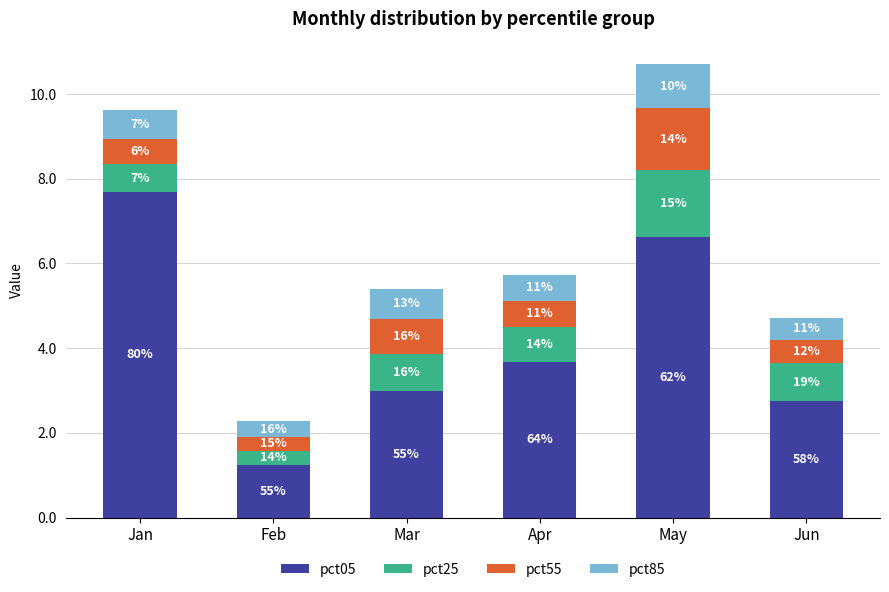

List the labels in order of pct25 value, smallest first.

Feb, Jan, Apr, Mar, Jun, May